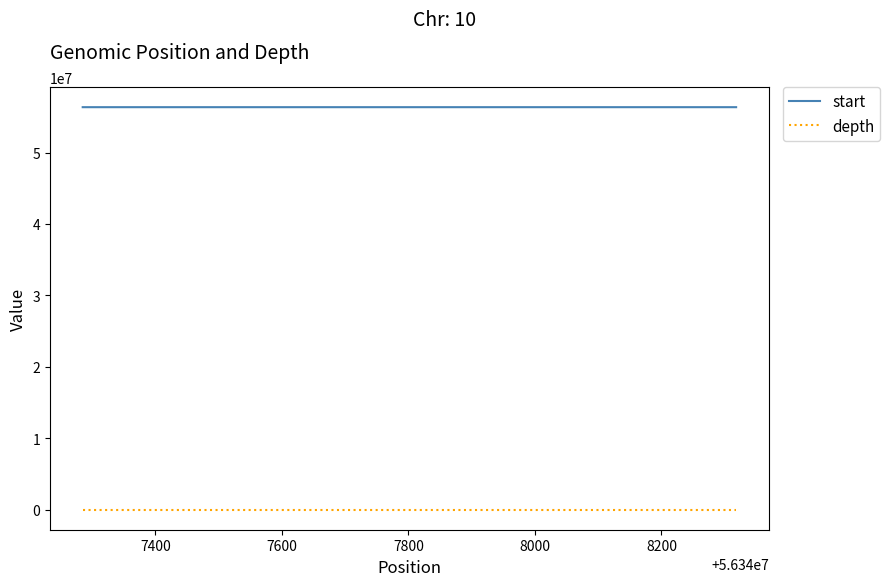

True or false: depth has more than 1 points higher than both neighbors.

False